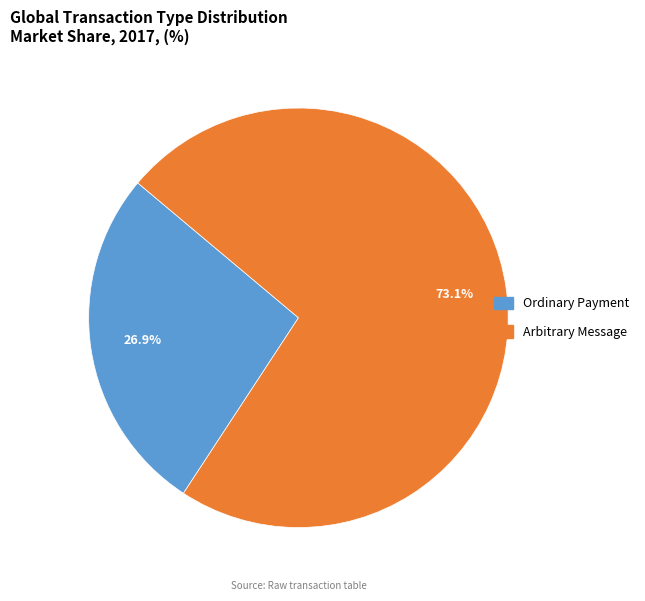

To the nearest percent, what is the difference between the largest and smallest slice percentages?

46%